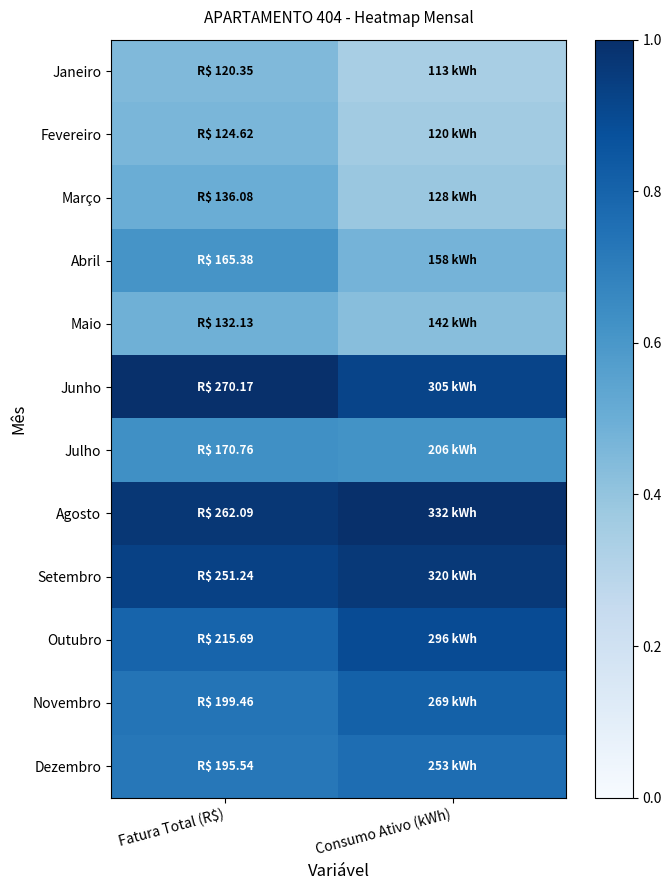

Count the number of categories in the chart.

2